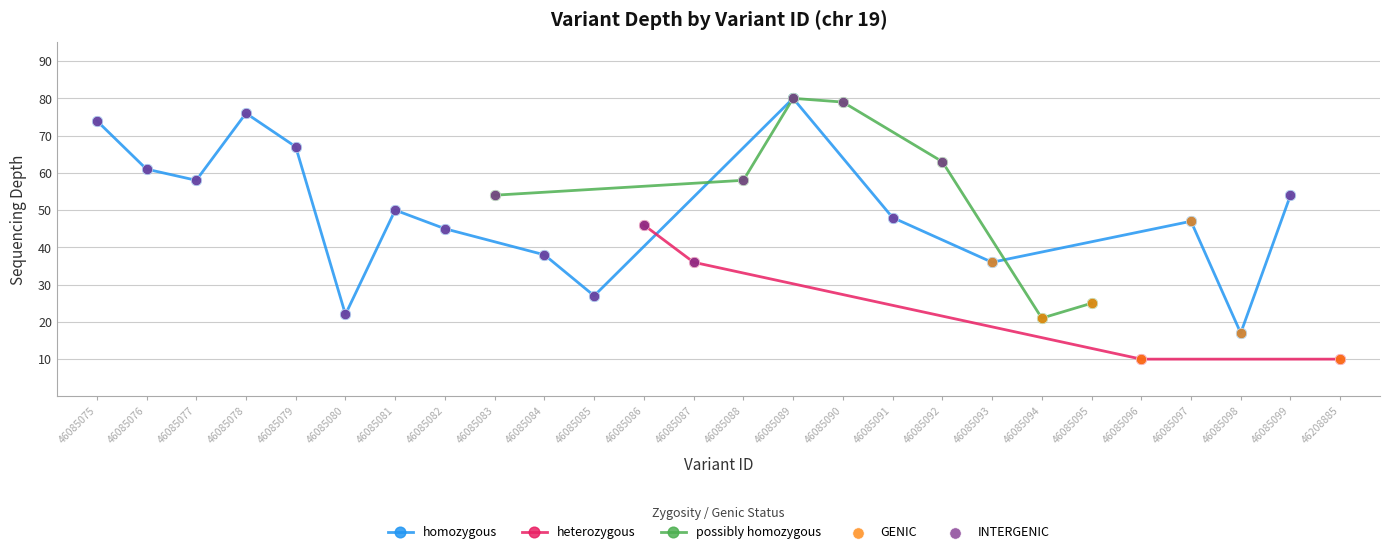

Which has a higher value, 46085089 or 46085084?

46085089